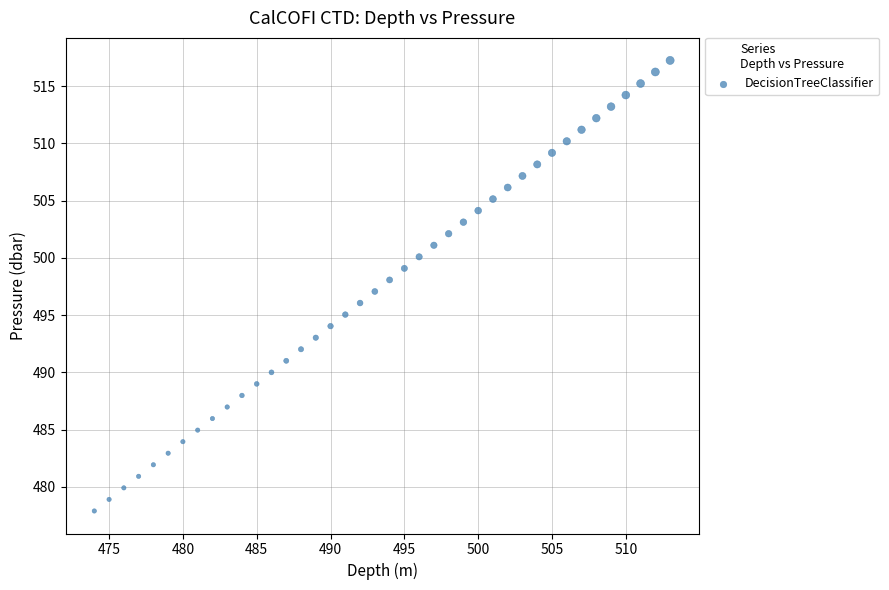

What is the range of X values (max minus min)?

39.0